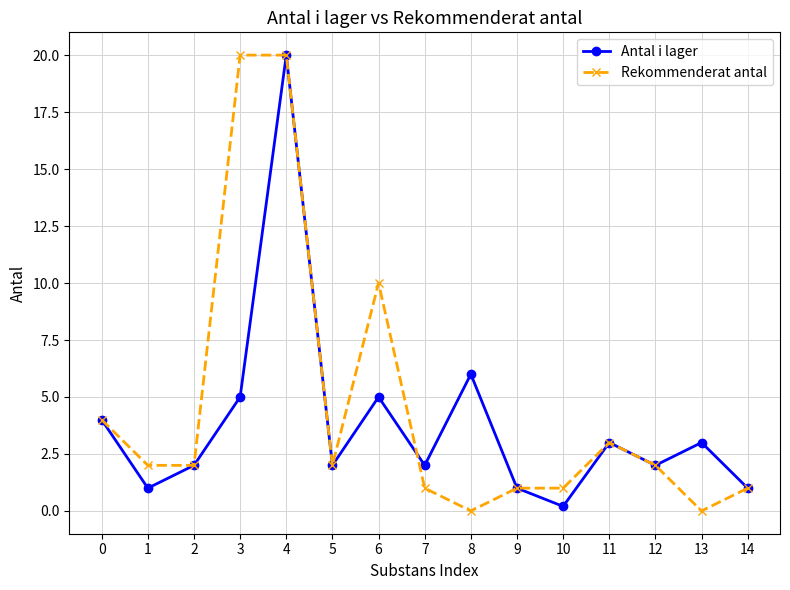

Reading left to right, list all the values displayed in this chart.

Antal i lager: 0=4.0	1=1.0	2=2.0	3=5.0	4=20.0	5=2.0	6=5.0	7=2.0	8=6.0	9=1.0	10=0.2	11=3.0	12=2.0	13=3.0	14=1.0
Rekommenderat antal: 0=4.0	1=2.0	2=2.0	3=20.0	4=20.0	5=2.0	6=10.0	7=1.0	8=0.0	9=1.0	10=1.0	11=3.0	12=2.0	13=0.0	14=1.0